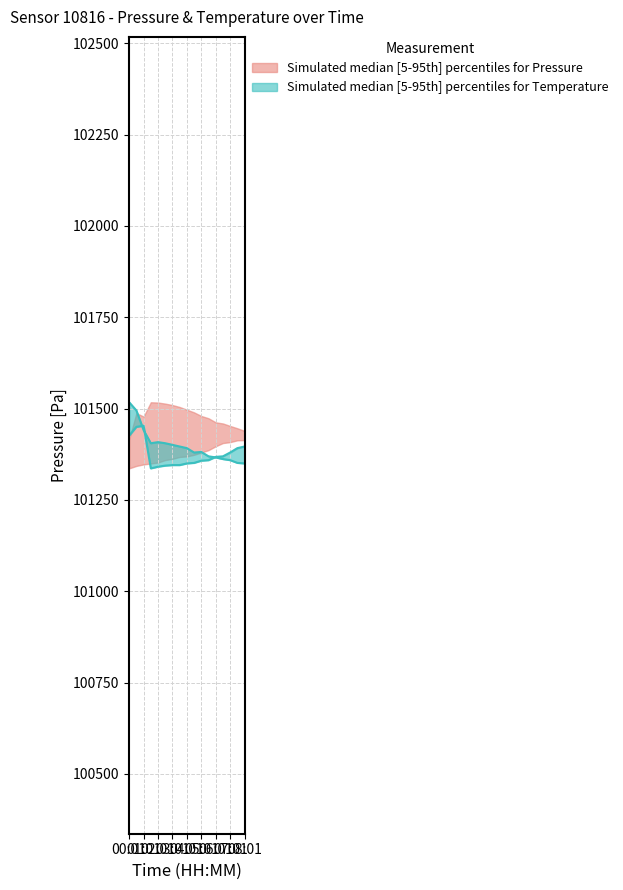

Is this an area chart (filled region under the line)?

No